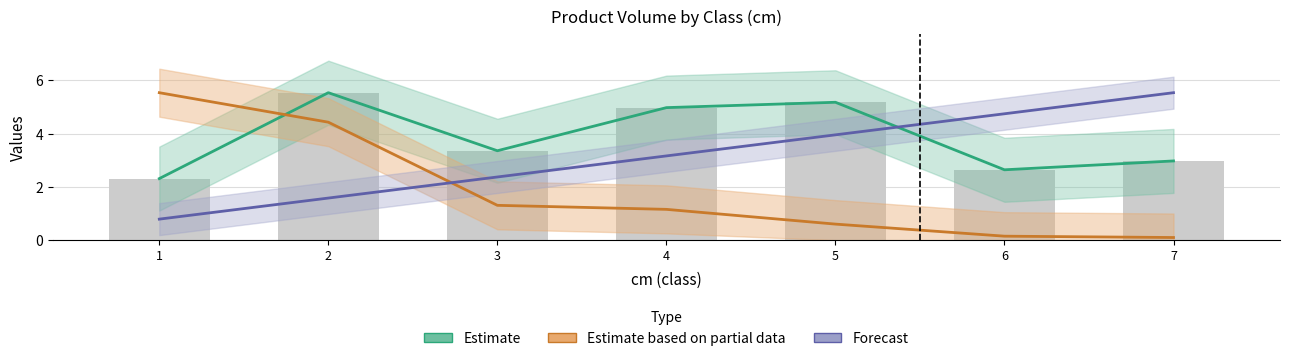

Count the number of data series in this chart.

3